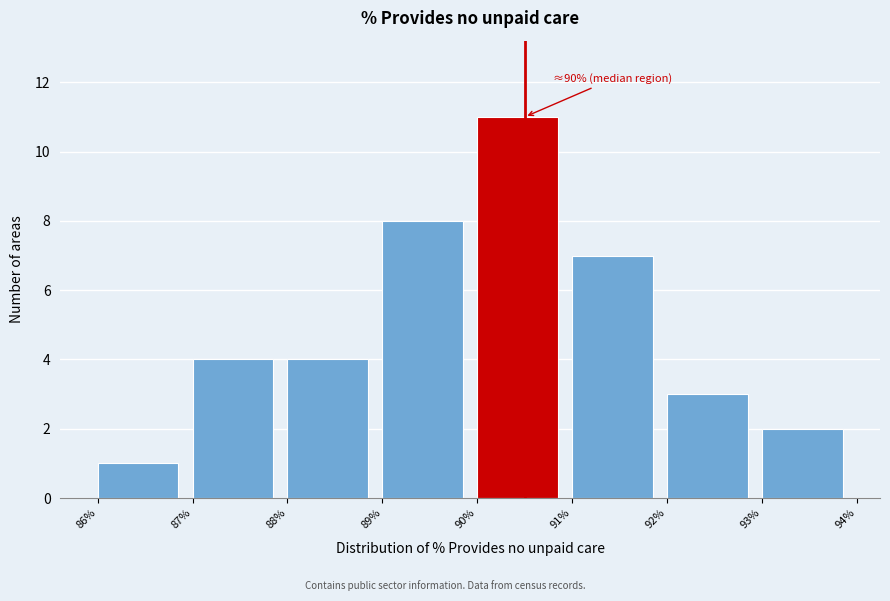

Over which range of the x-axis is the bar tallest?

90% to 91%